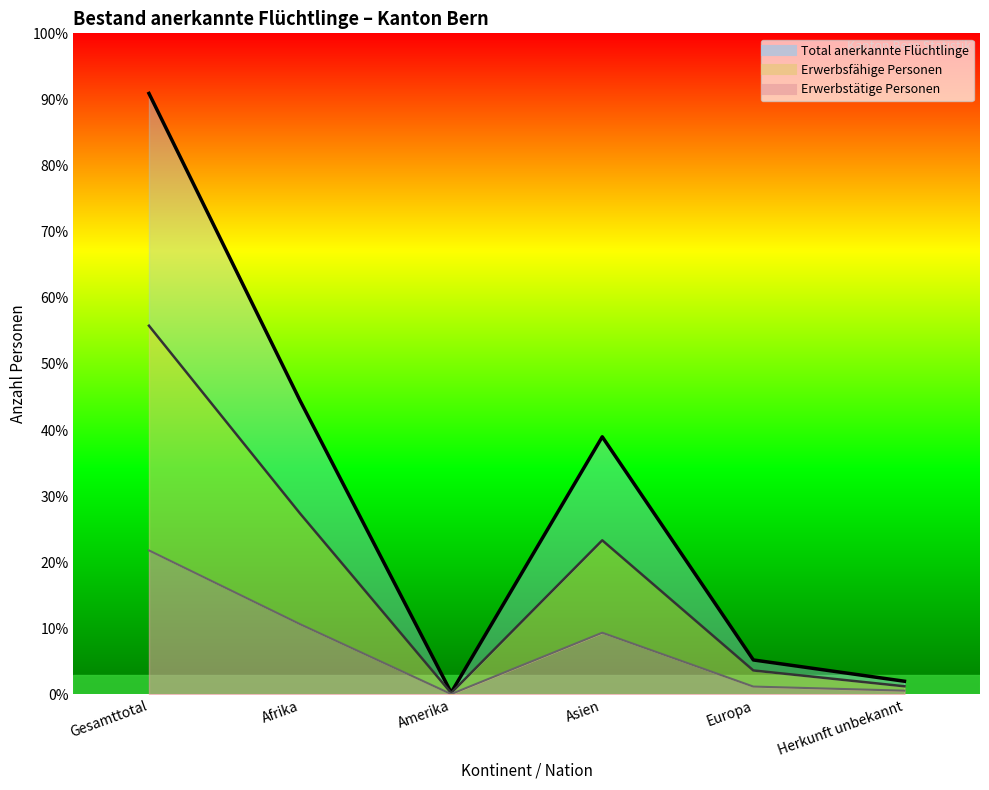

What is the total value across all series at Europa?

683